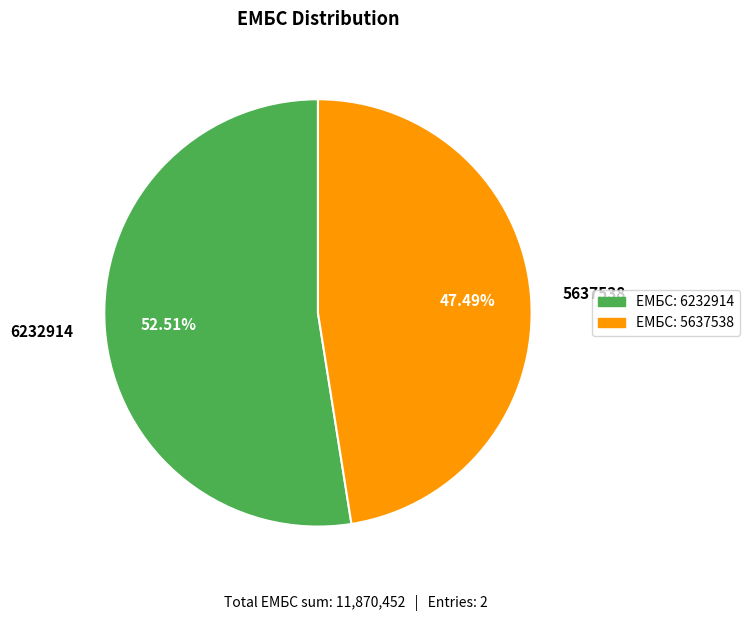

Which category has the biggest portion of the pie?

6232914